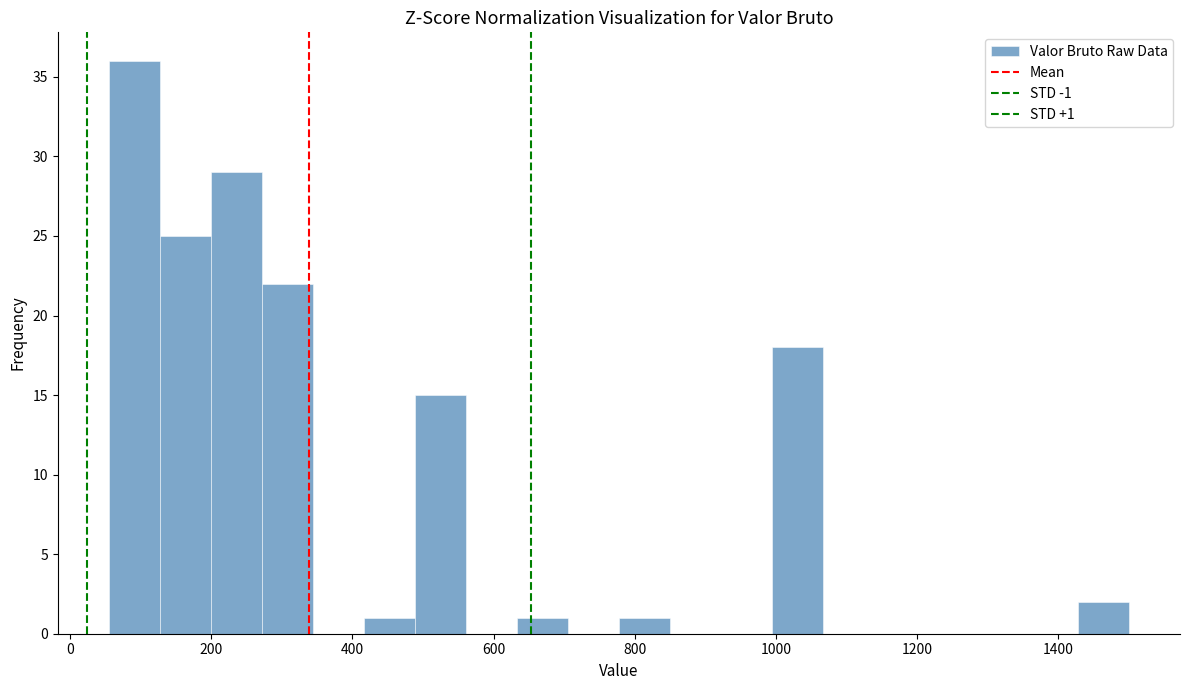

Around what value on the x-axis is the tallest bar? Give the approximate position of its centre, as read against the axis.

100